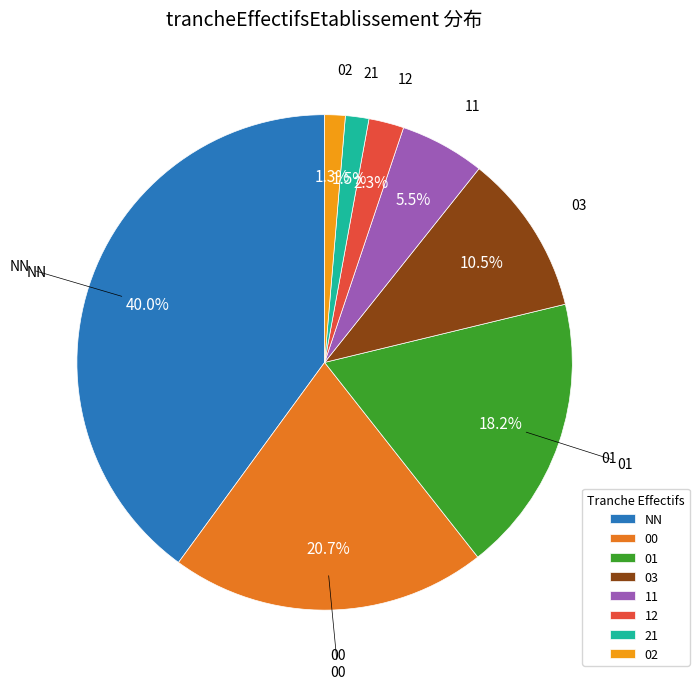

Which has a higher value, NN or 03?

NN